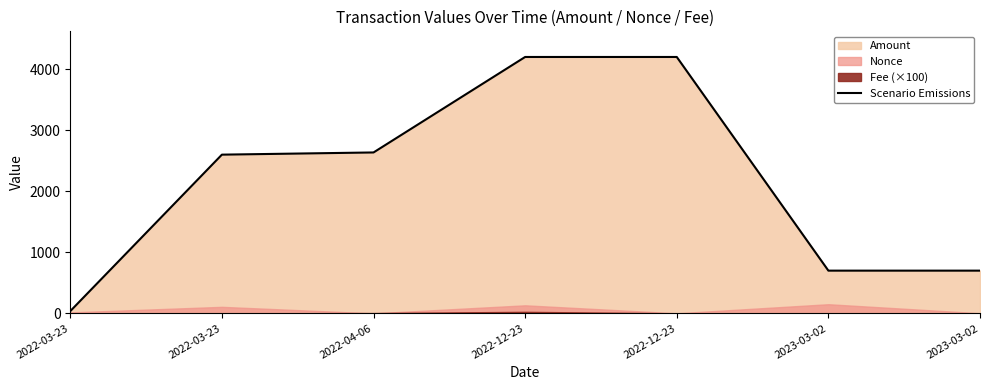

Where is the first local maximum?

2022-12-23